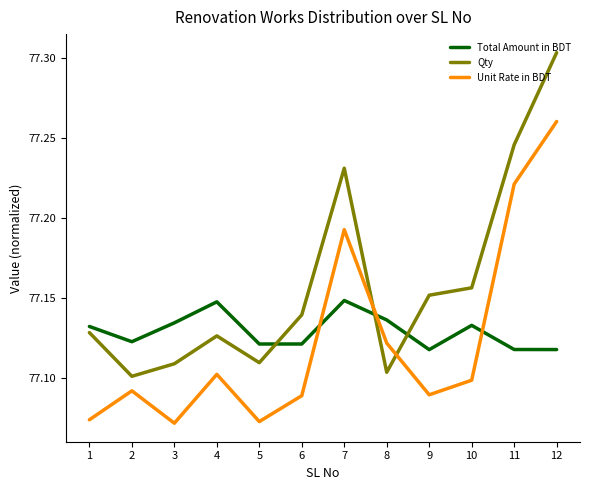

Is it true that Total Amount in BDT equals 77.1 at 9?

True